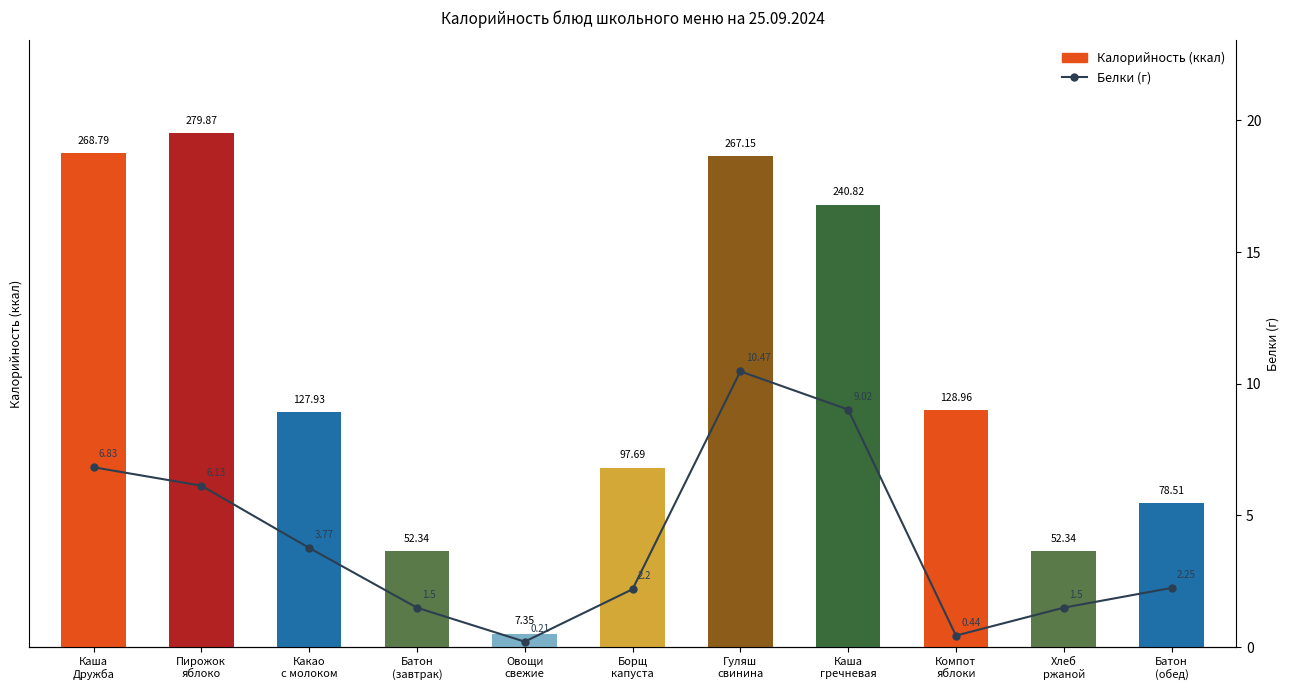

Is the value of Калорийность at Батон
(завтрак) greater than the value of Белки (г) at Батон
(обед)?

Yes